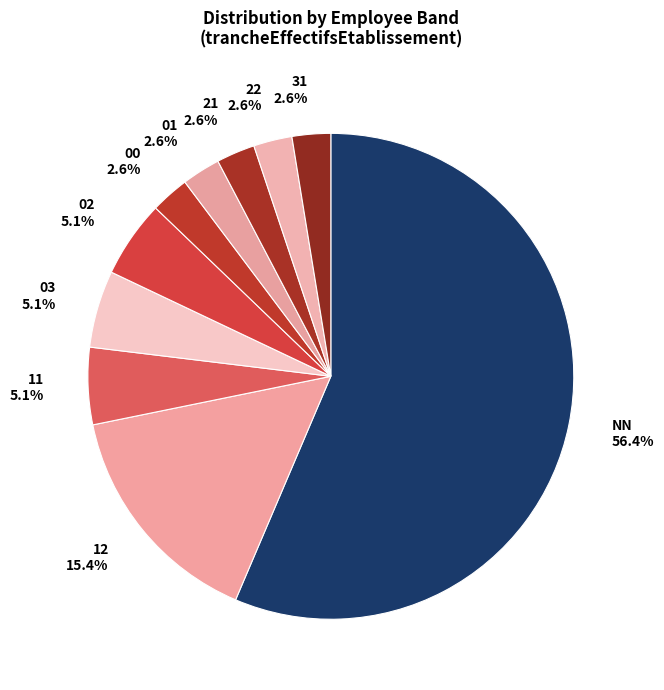

To the nearest percent, what is the difference between the 01 and 12 slice percentages?

13%